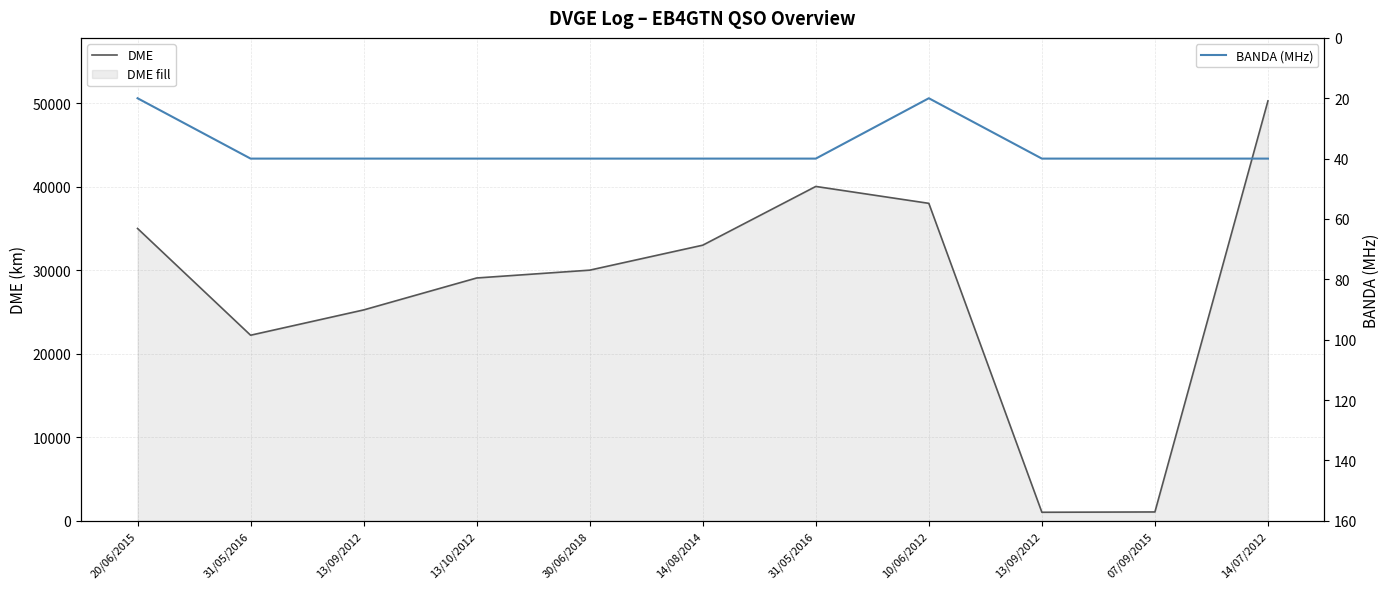

Reading left to right, list all the values displayed in this chart.

DME: 35013	22225	25254	29082	30020	33011	40047	38023	1017	1054	50298
BANDA (MHz): 20	40	40	40	40	40	40	20	40	40	40